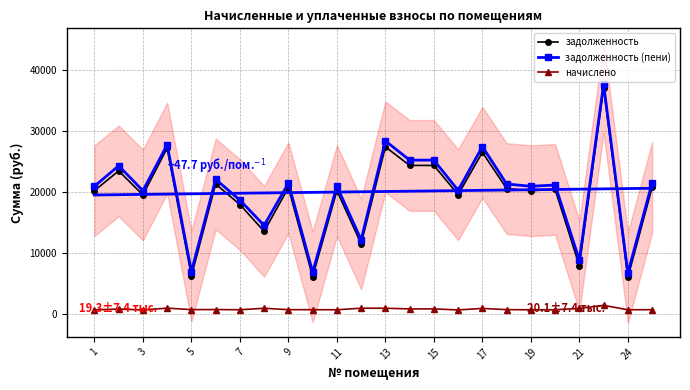

The value of задолженность (пени) at 19 is 36587.0. True or false?

False